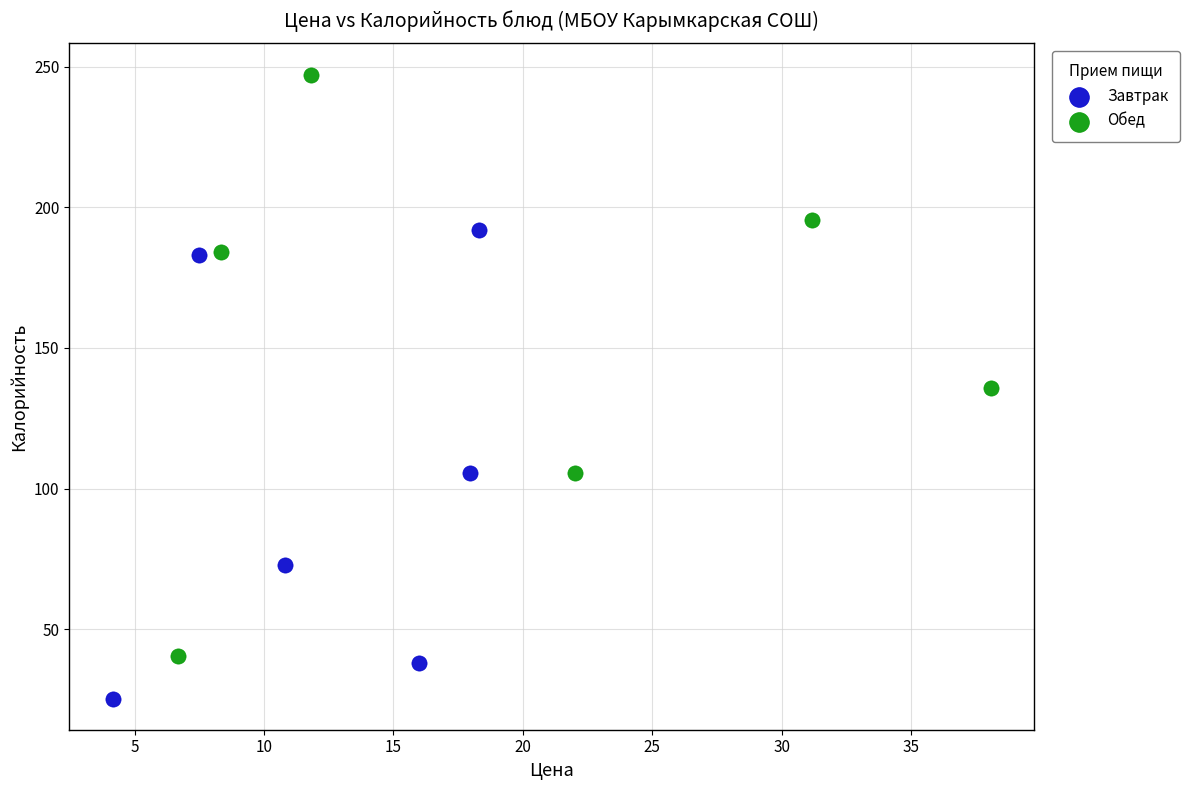

What are all the series names shown in the legend?

Завтрак, Обед